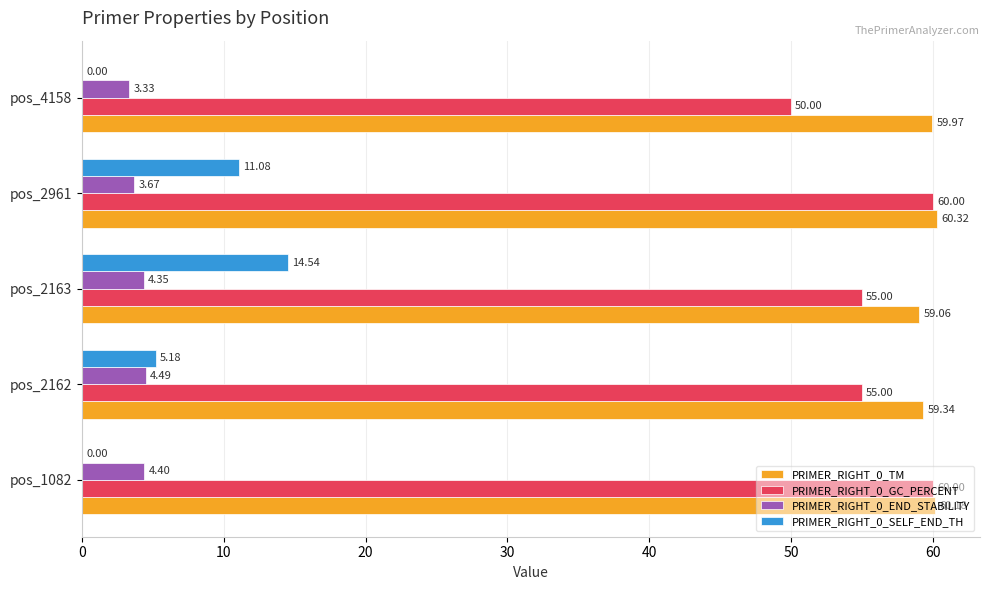

Is the value of PRIMER_RIGHT_0_TM at pos_2162 greater than the value of PRIMER_RIGHT_0_END_STABILITY at pos_4158?

Yes